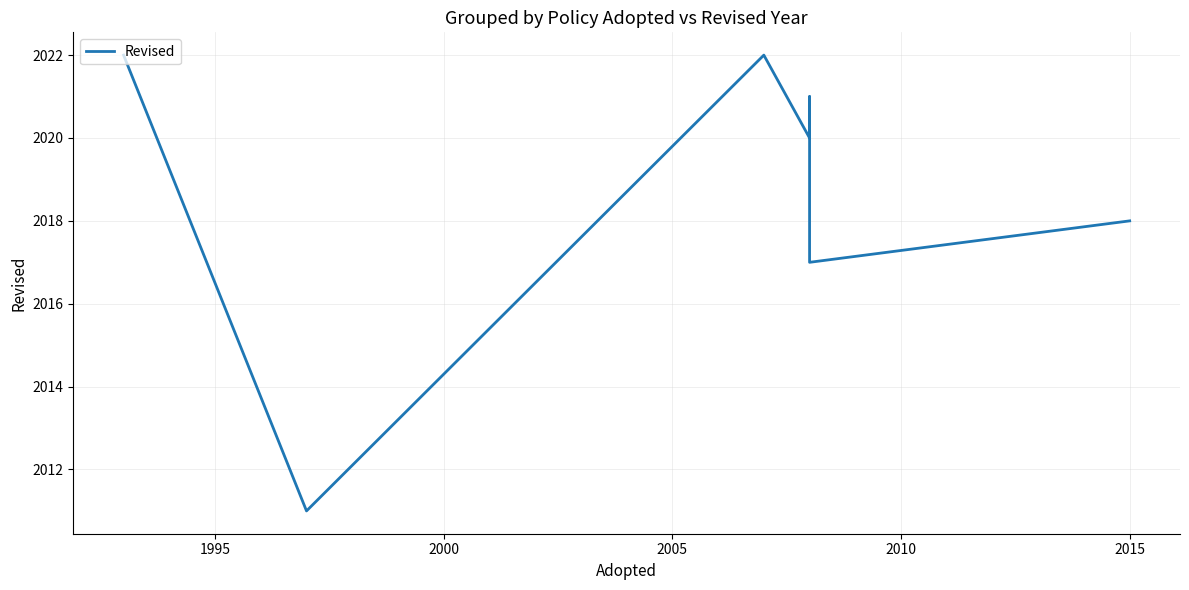

How many values exceed 2020?

3